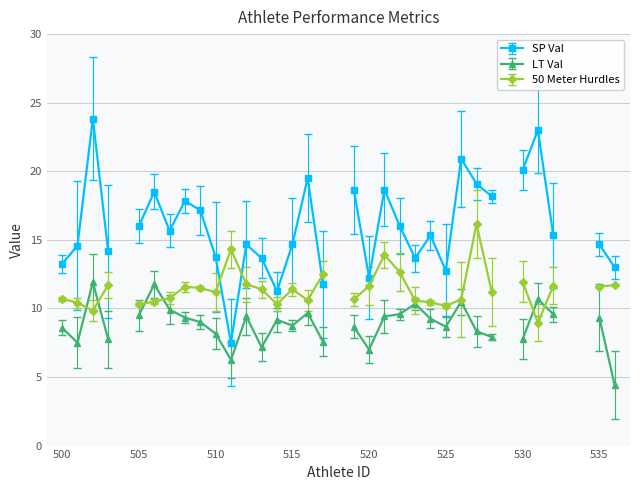

Is the value of LT Val at 520 greater than the value of 50 Meter Hurdles at 511?

No